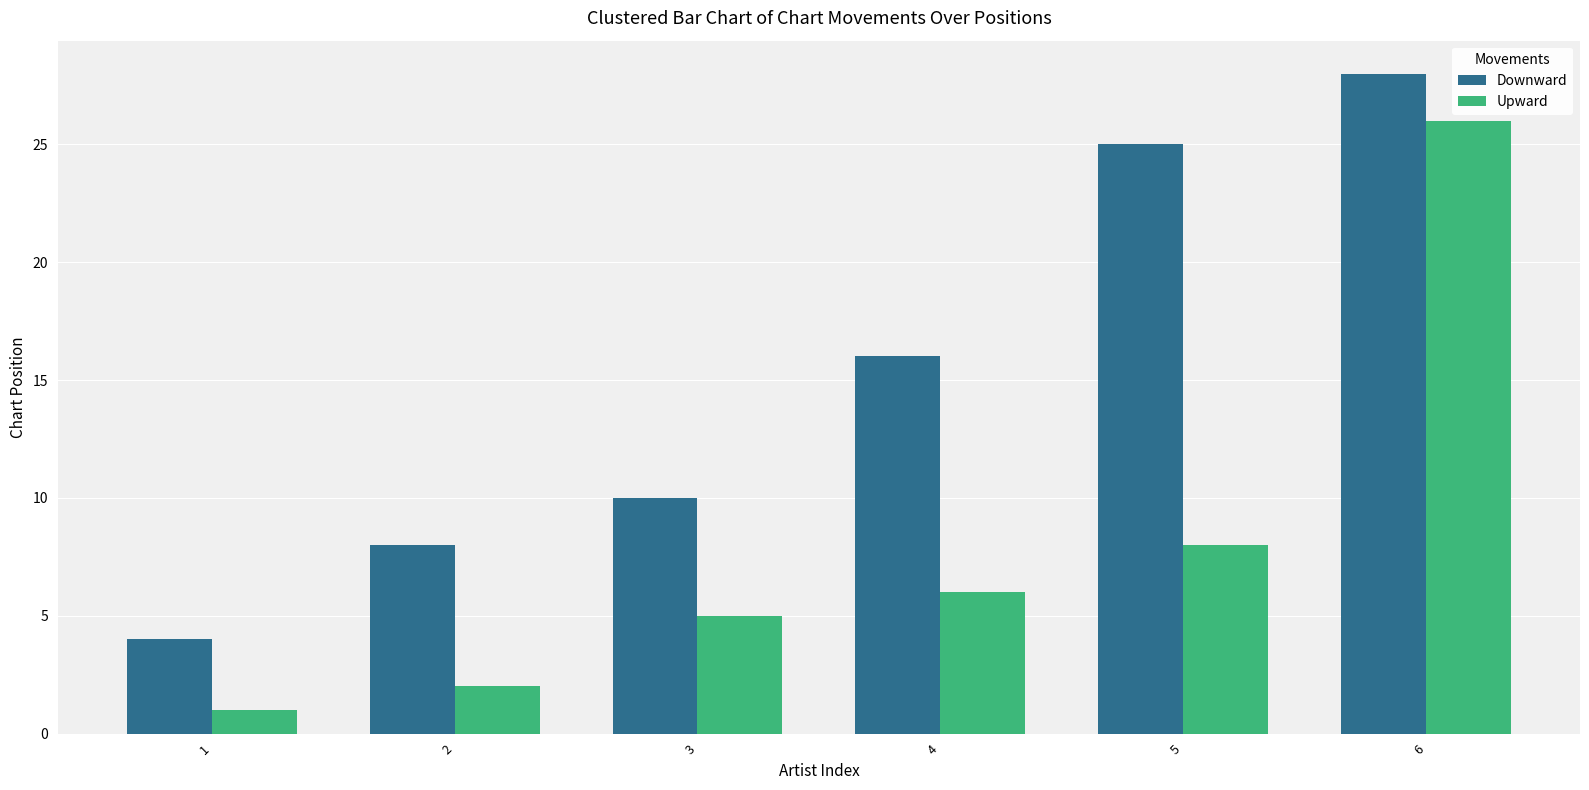

Reading left to right, list all the values displayed in this chart.

Downward: 1=4	2=8	3=10	4=16	5=25	6=28
Upward: 1=1	2=2	3=5	4=6	5=8	6=26